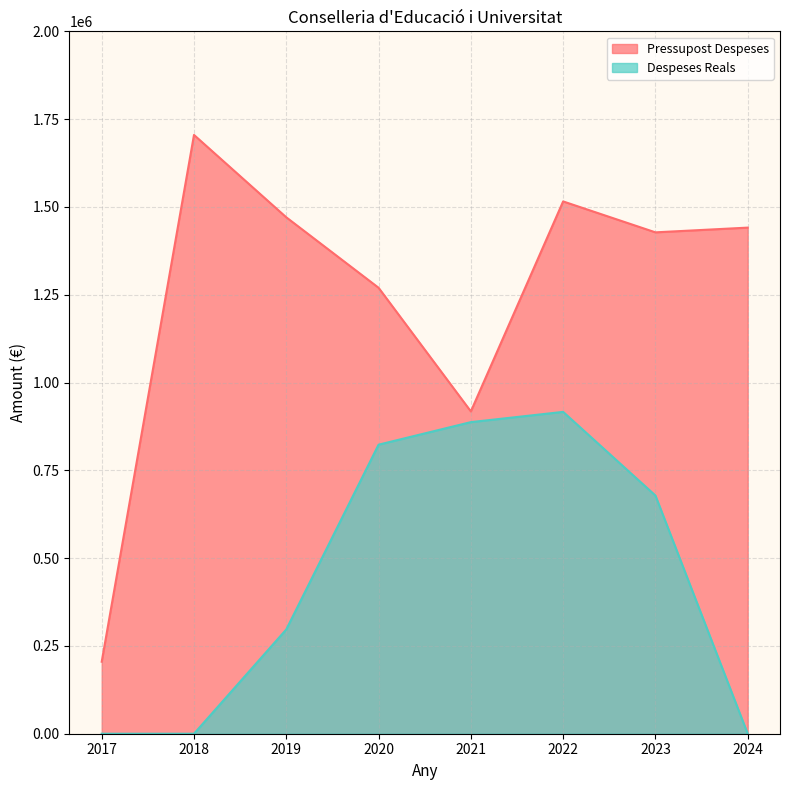

List the labels in order of Despeses Reals value, smallest first.

2017, 2018, 2024, 2019, 2023, 2020, 2021, 2022